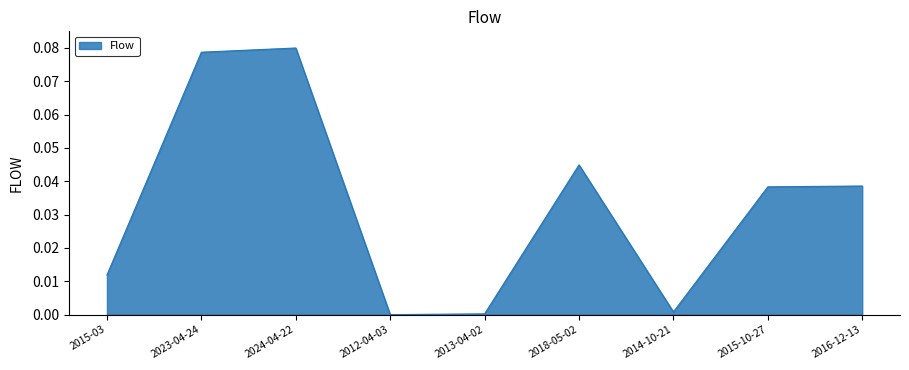

Is it true that the value at 2016-12-13 is 0.0?

True